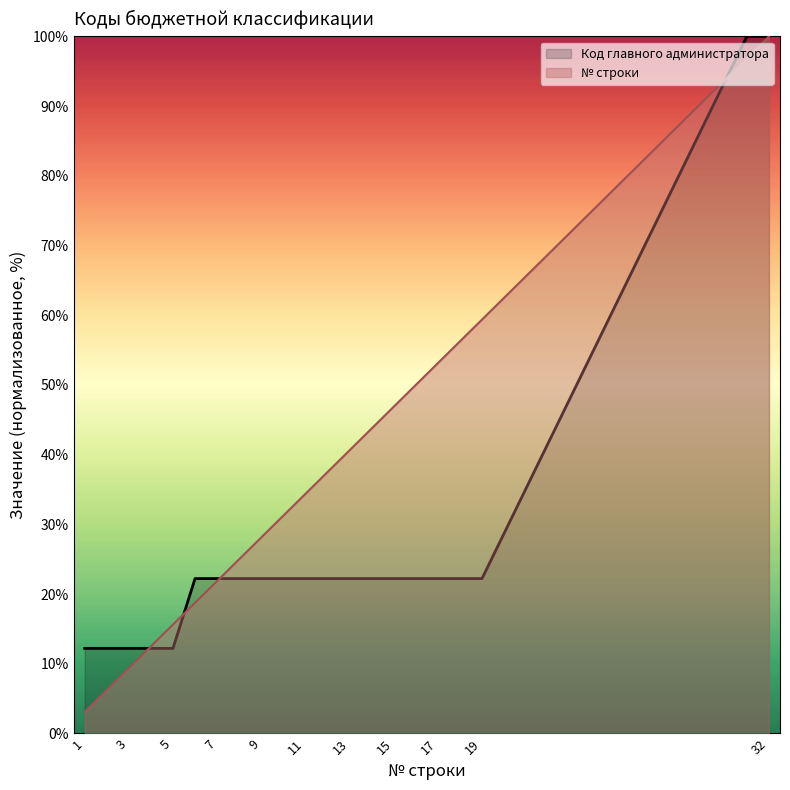

How many data points does each series have?

21